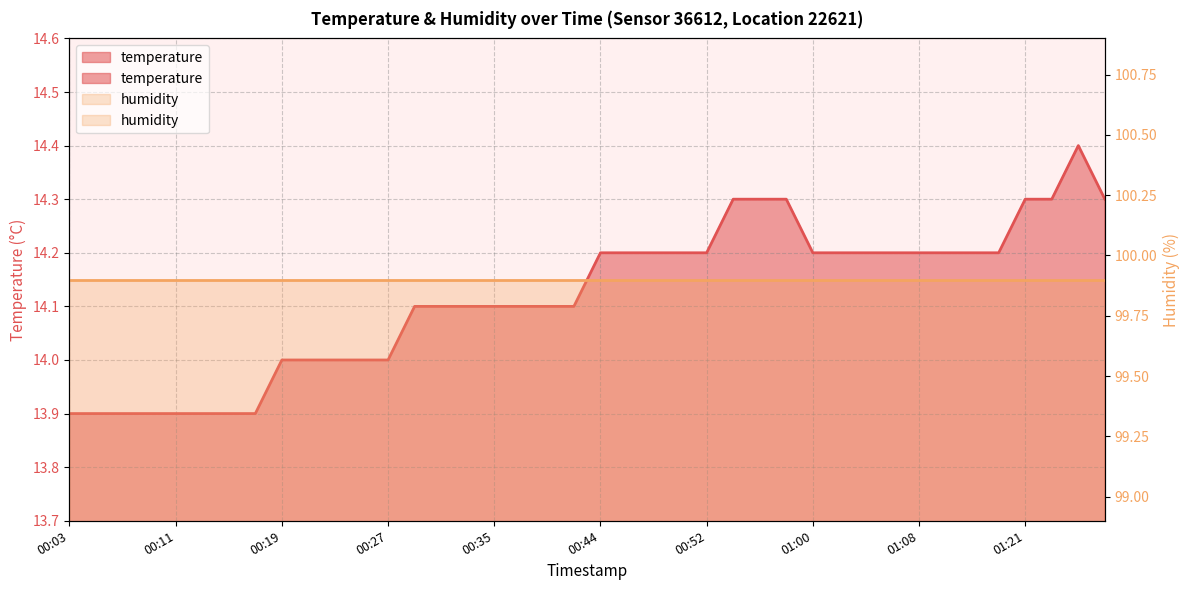

List the labels in order of value, largest first.

01:34, 00:54, 00:56, 00:58, 01:21, 01:31, 01:36, 00:44, 00:46, 00:48, 00:50, 00:52, 01:00, 01:02, 01:04, 01:06, 01:08, 01:10, 01:13, 01:17, 00:29, 00:31, 00:33, 00:35, 00:37, 00:39, 00:41, 00:19, 00:21, 00:23, 00:25, 00:27, 00:03, 00:05, 00:07, 00:09, 00:11, 00:13, 00:15, 00:17